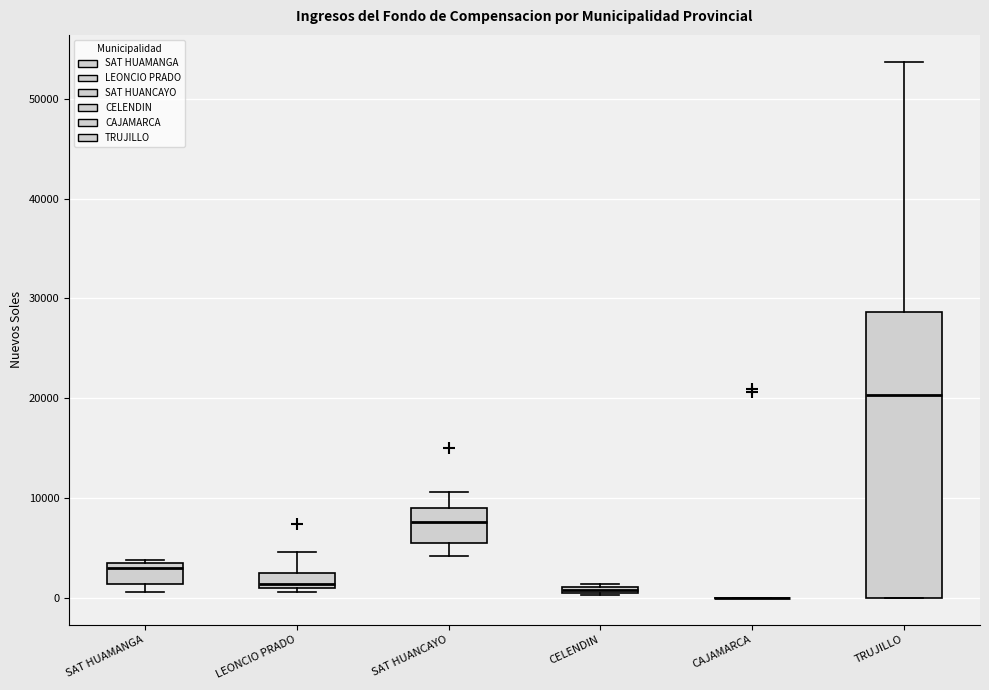

Where is the lower edge of the box for LEONCIO PRADO on the y-axis? The values are not printed on the chart, so give them approximately, as read against the axis.

1000